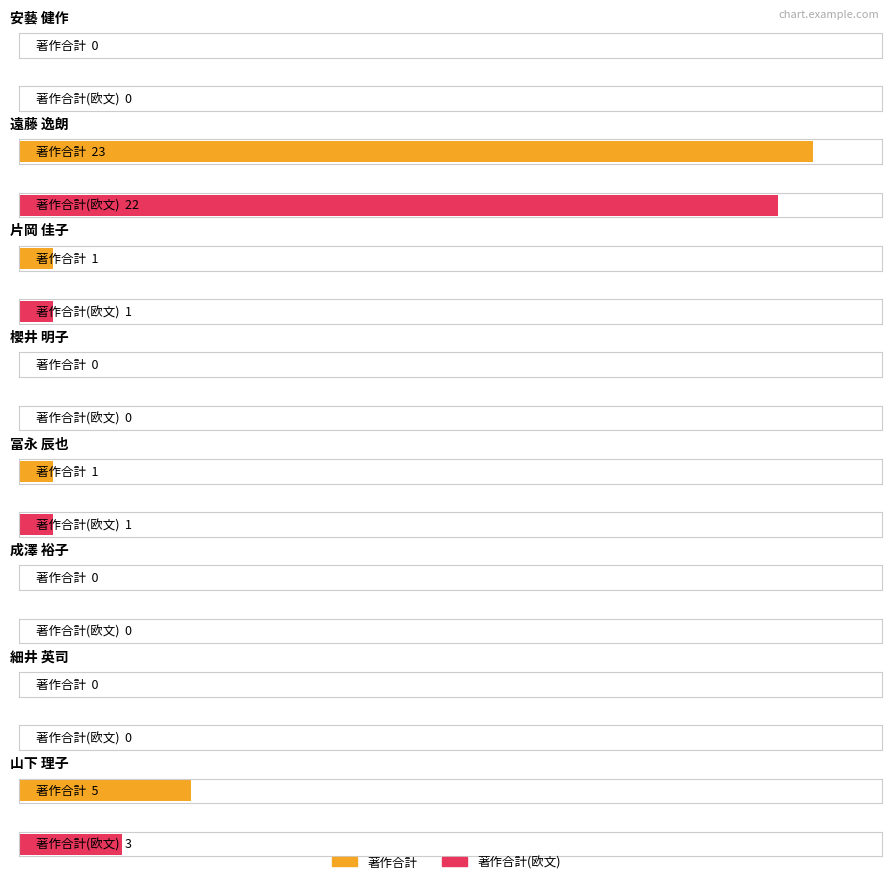

What is the greatest value displayed?

23